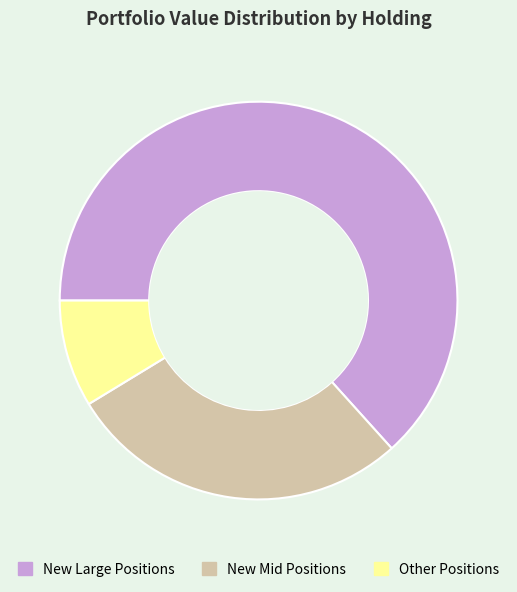

Is there any slice that represents more than half of the pie?

Yes